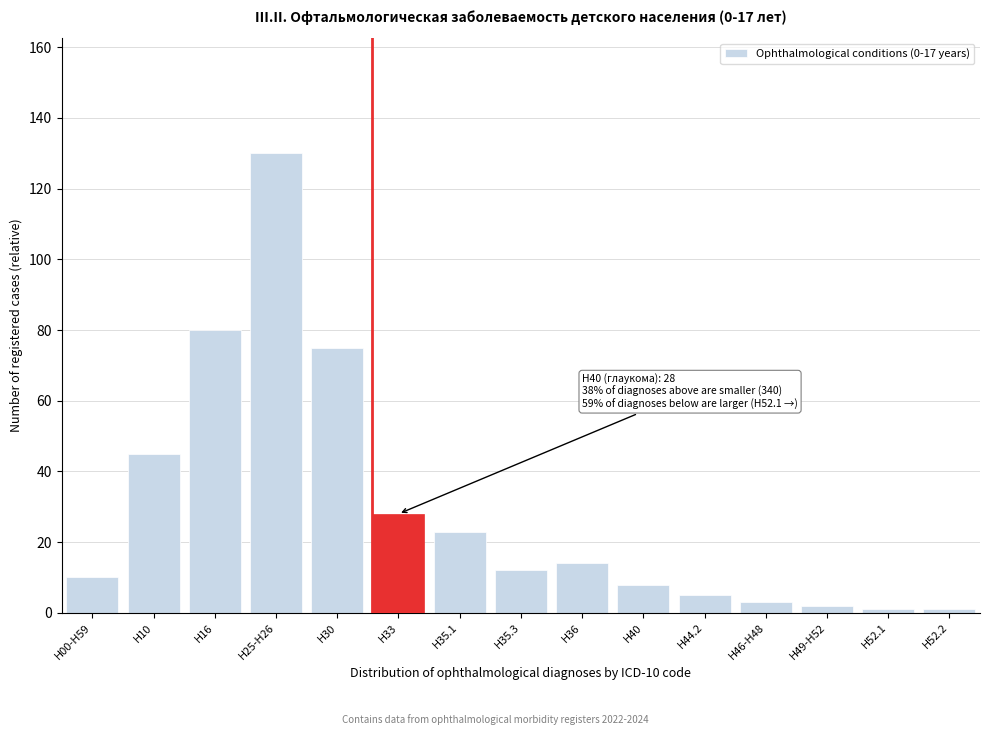

Reading left to right, what are all the values shown in this chart?

Н00-Н59=10	Н10=45	Н16=80	Н25-Н26=130	Н30=75	Н33=28	Н35.1=23	Н35.3=12	Н36=14	Н40=8	Н44.2=5	Н46-Н48=3	Н49-Н52=2	Н52.1=1	Н52.2=1